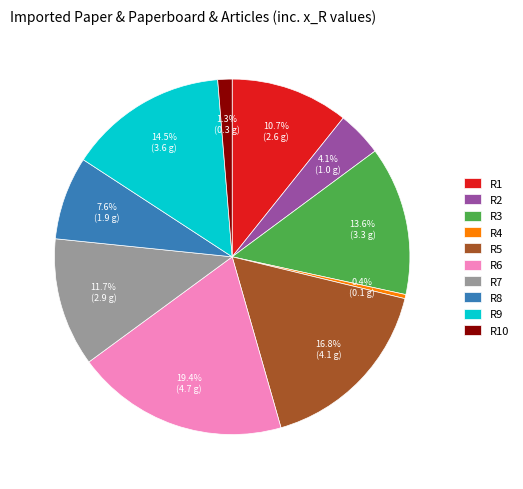

How many segments does this pie chart have?

10